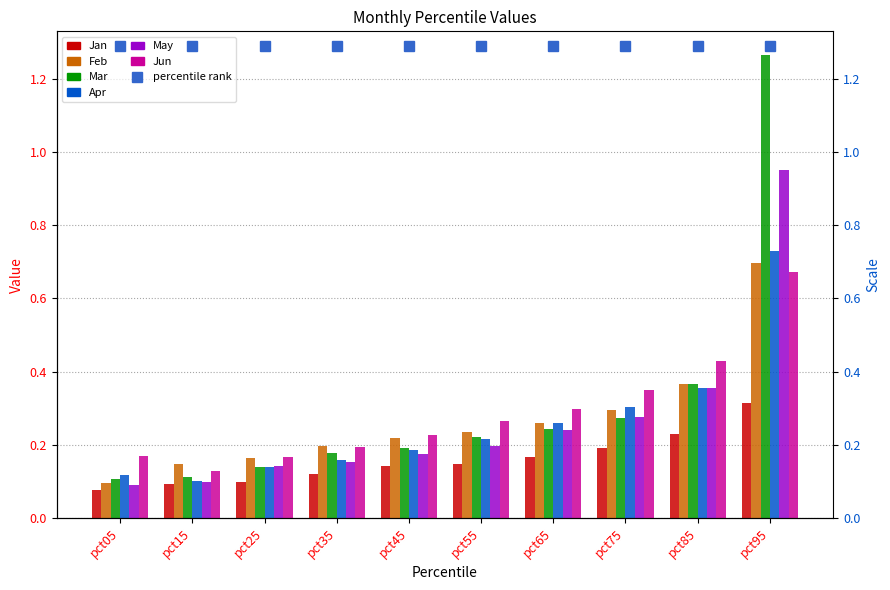

Count the Jan values in the range 0 to 1.

10